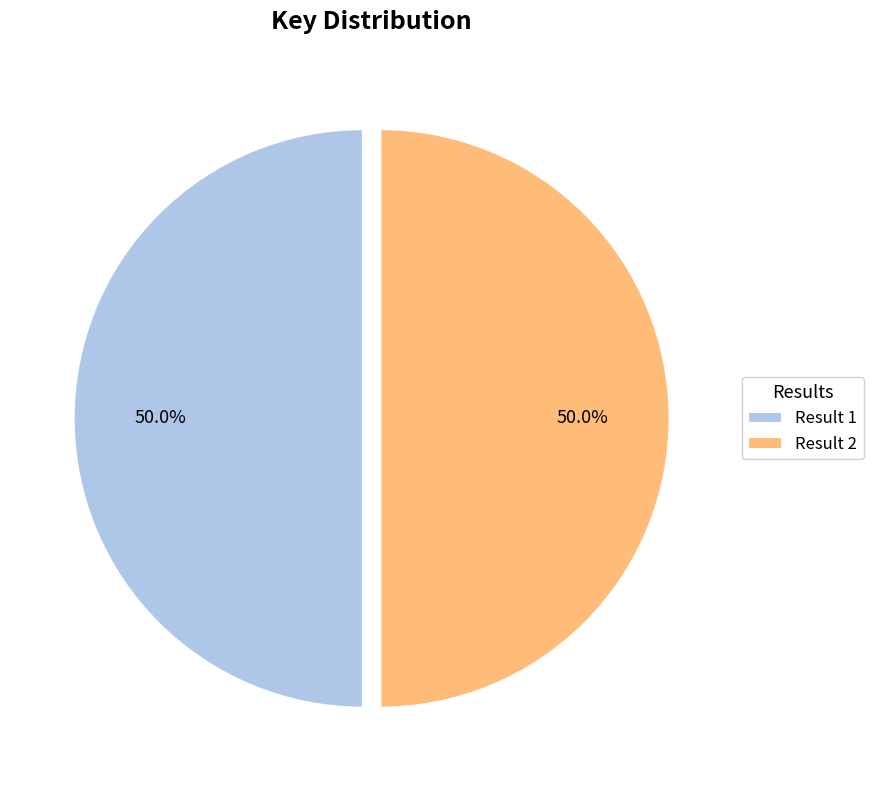

What is the ratio of the value at Result 1 to the value at Result 2?

1.0